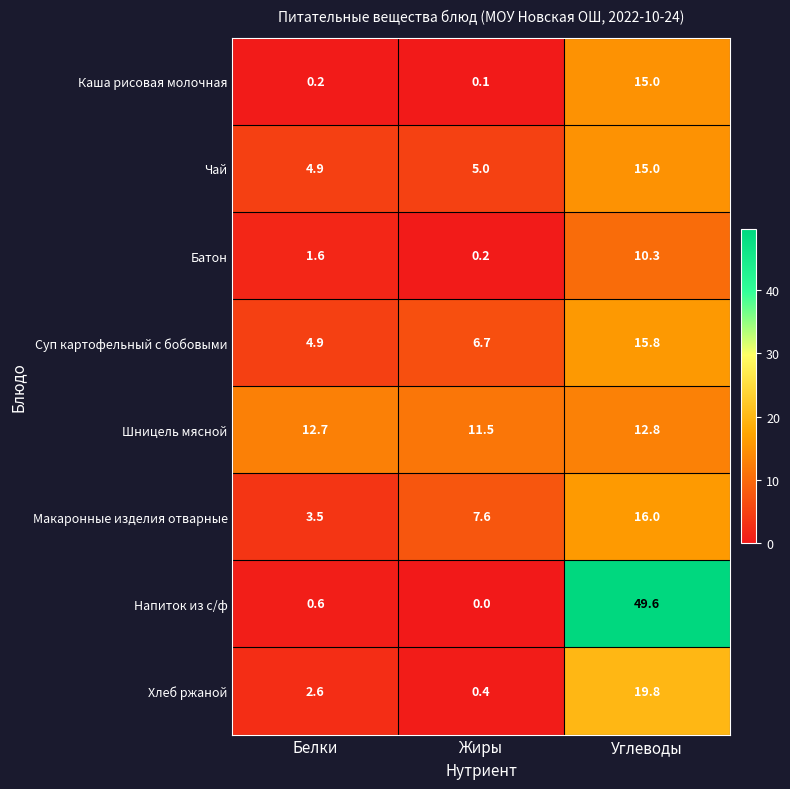

Which series changed the most between Белки and Жиры?

Макаронные изделия отварные